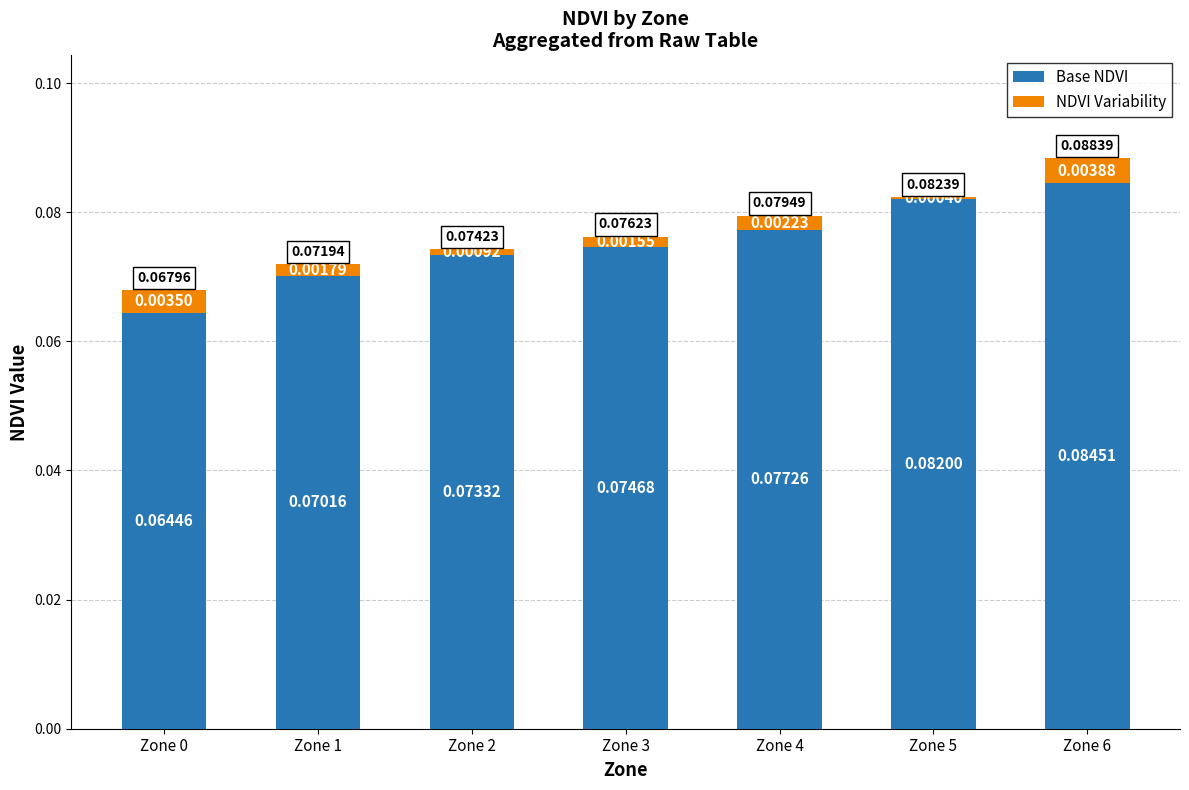

At which category is the sum across all series the highest?

Zone 6